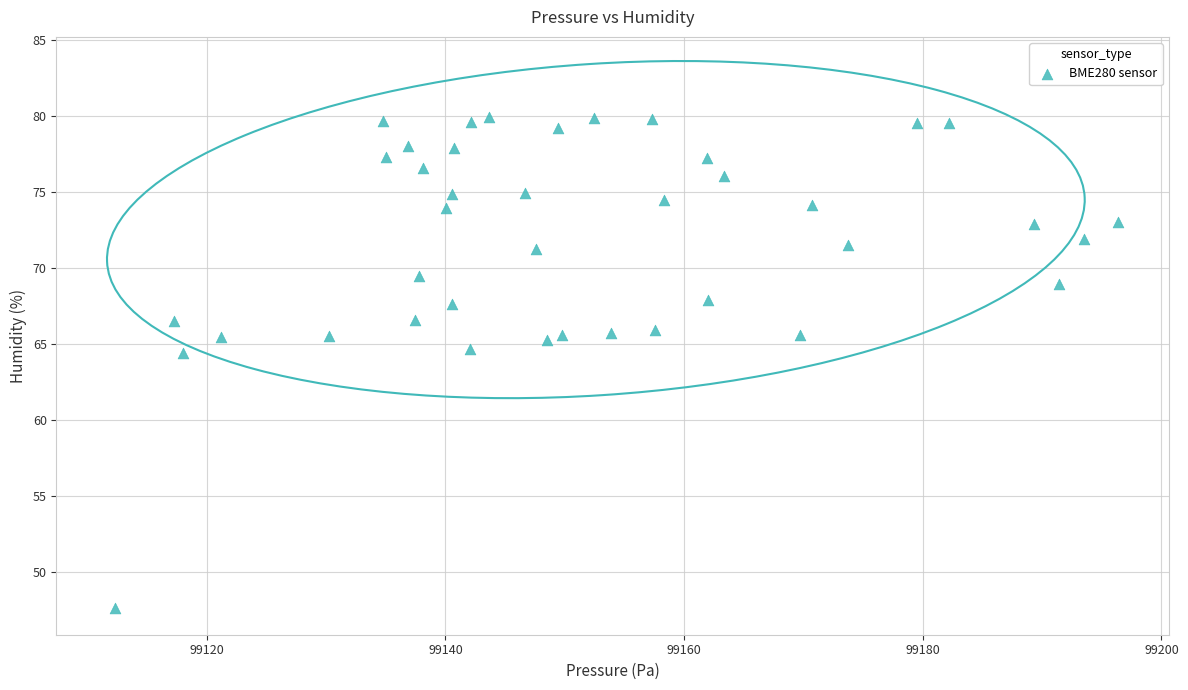

What is the range of X values (max minus min)?

84.1